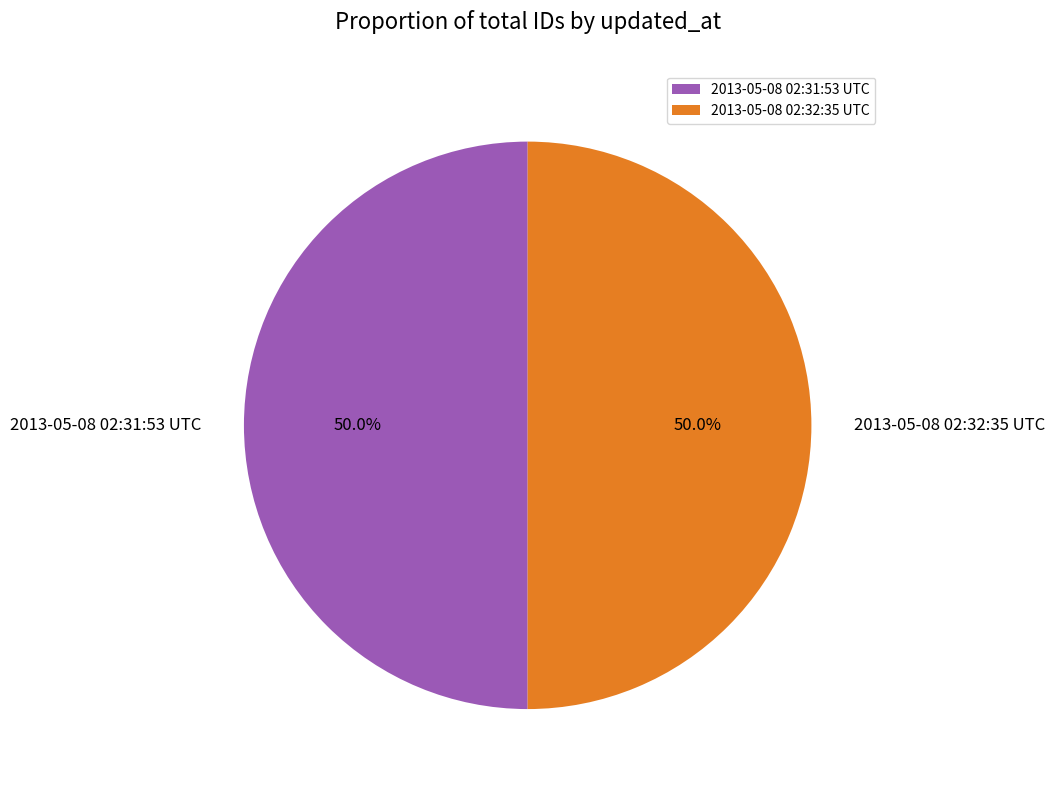

What portion of the pie excludes 2013-05-08 02:32:35 UTC?

50.0%